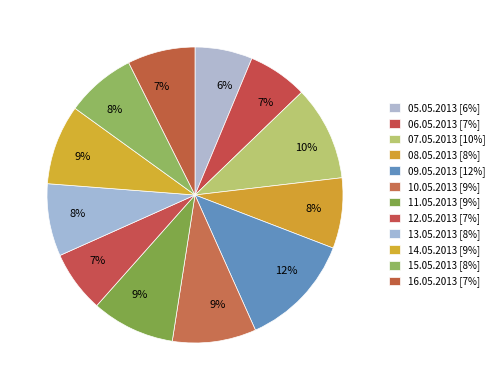

What is the largest slice in the pie chart?

09.05.2013